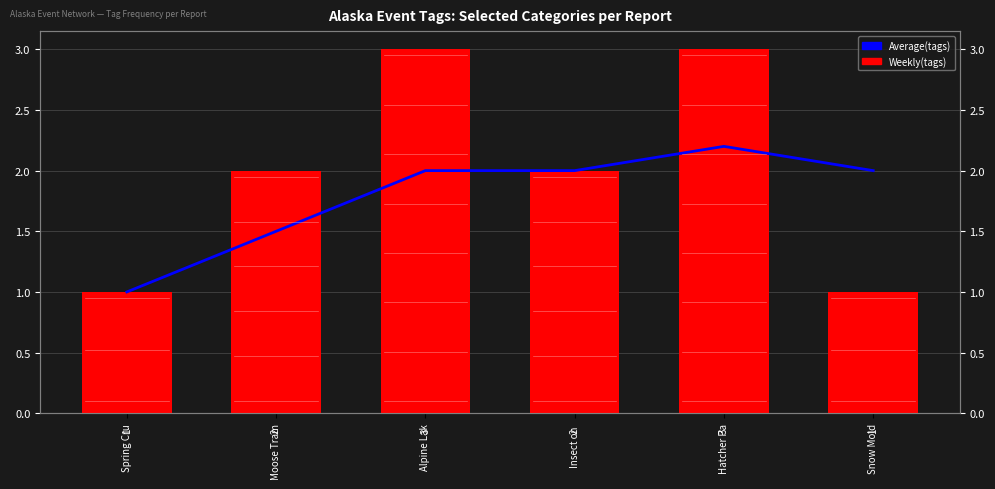

Reading right to left, list all the values displayed in this chart.

Average(tags): Snow Mold=2.0	Hatcher Pa=2.2	Insect on =2.0	Alpine Lak=2.0	Moose Tram=1.5	Spring Cru=1.0
Weekly(tags): Snow Mold=1.0	Hatcher Pa=3.0	Insect on =2.0	Alpine Lak=3.0	Moose Tram=2.0	Spring Cru=1.0